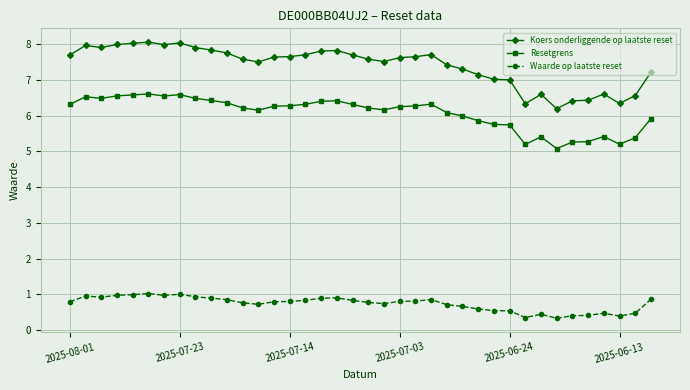

In Koers onderliggende op laatste reset, how many points are higher than both neighbors (excluding endpoints)?

7